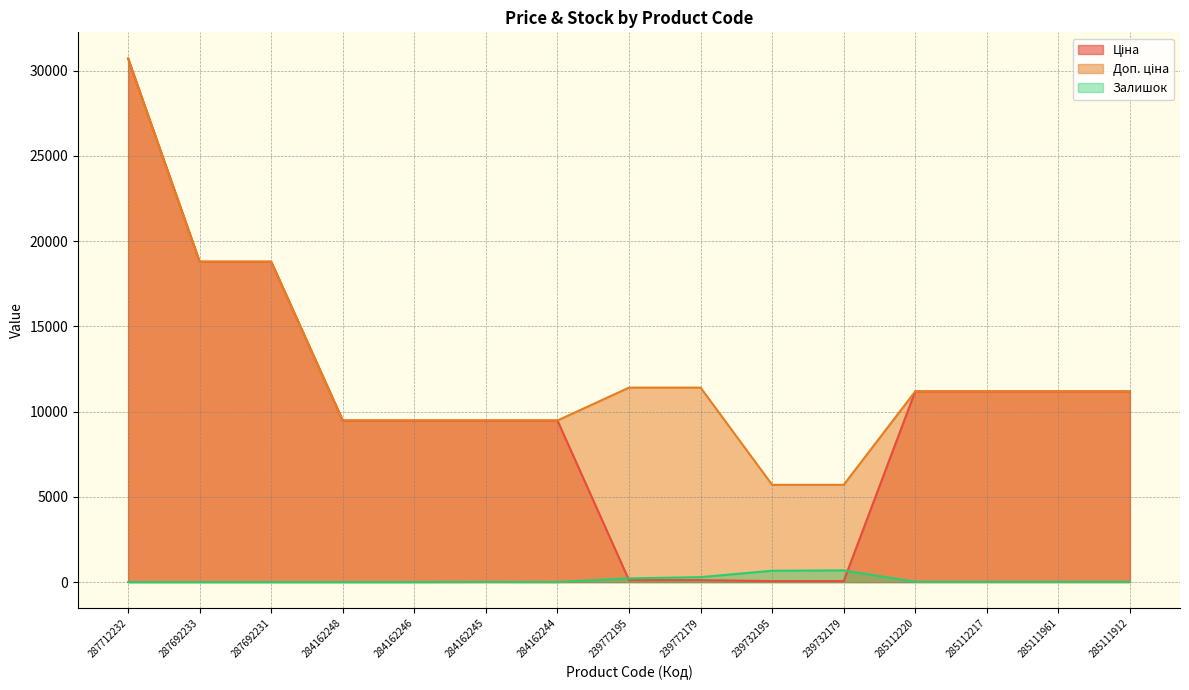

Reading right to left, list all the values displayed in this chart.

Ціна: 285111912=11188.2	285111961=11188.2	285112217=11188.2	285112220=11188.2	239732179=57.0	239732195=57.0	239772179=114.1	239772195=114.1	284162244=9480.1	284162245=9480.1	284162246=9480.1	284162248=9480.1	287692231=18796.8	287692233=18796.8	287712232=30717.1
Доп. ціна: 285111912=11188.2	285111961=11188.2	285112217=11188.2	285112220=11188.2	239732179=5705.0	239732195=5705.0	239772179=11410.0	239772195=11410.0	284162244=9480.1	284162245=9480.1	284162246=9480.1	284162248=9480.1	287692231=18796.8	287692233=18796.8	287712232=30717.1
Залишок: 285111912=15.0	285111961=17.0	285112217=17.0	285112220=17.0	239732179=686.0	239732195=665.0	239772179=290.0	239772195=218.0	284162244=2.0	284162245=8.0	284162246=0.0	284162248=0.0	287692231=0.0	287692233=0.0	287712232=0.0